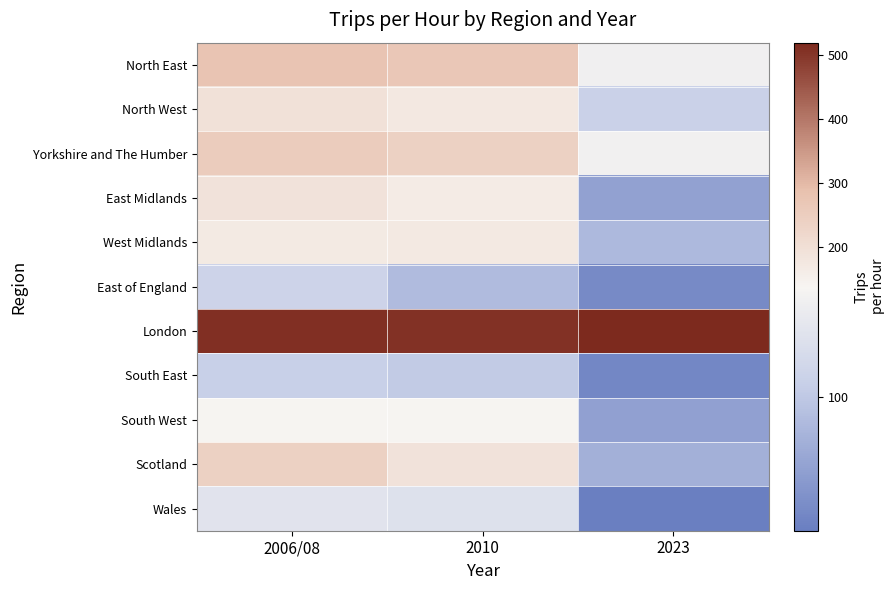

True or false: London has a value of 868.6 at 2006/08.

False